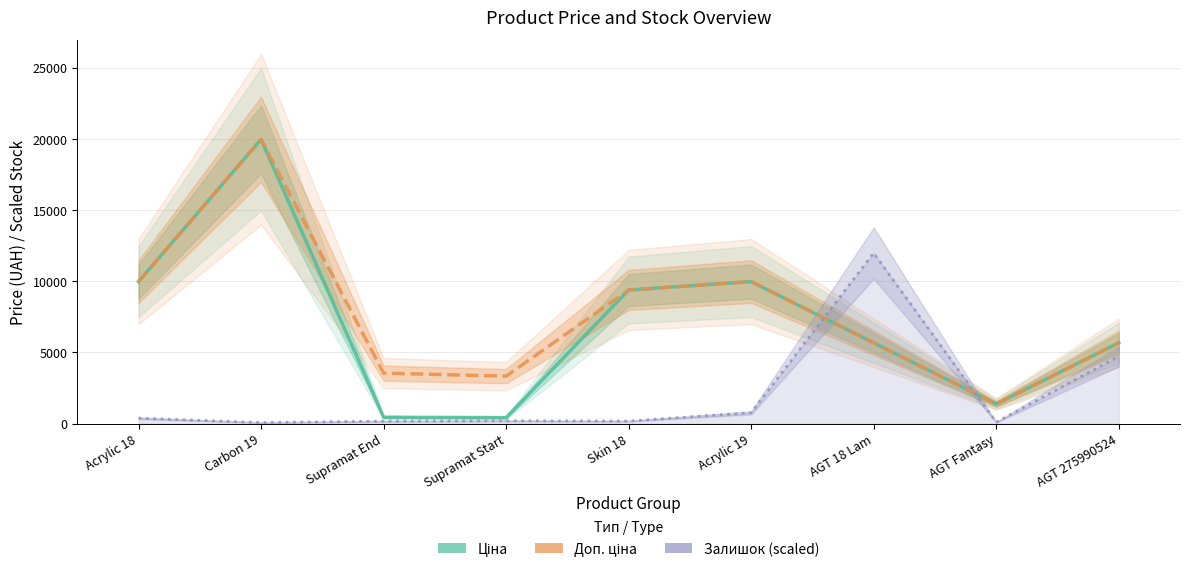

Reading left to right, transcribe all the data shown in this chart.

Ціна: 9975.0	19964.2	443.1	416.6	9384.0	9975.0	5673.8	1375.4	5673.8
Доп. ціна: 9975.0	19964.2	3545.0	3332.5	9384.0	9975.0	5673.8	1375.0	5673.8
Залишок (scaled): 377.2	72.5	169.3	193.4	174.1	759.2	11978.5	96.7	4719.8